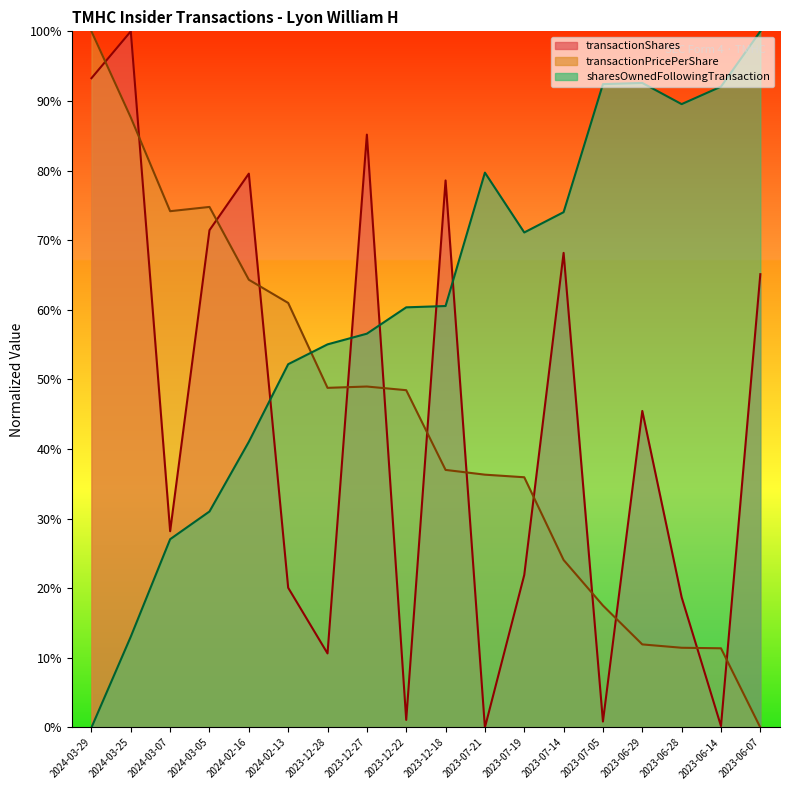

Is the value of sharesOwnedFollowingTransaction at 2023-12-27 greater than the value of transactionShares at 2023-06-07?

No